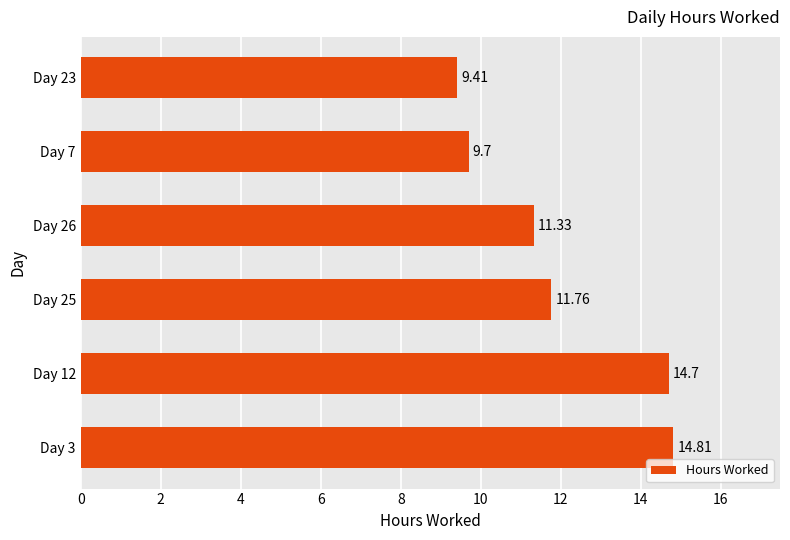

Which has a higher value, Day 25 or Day 12?

Day 12